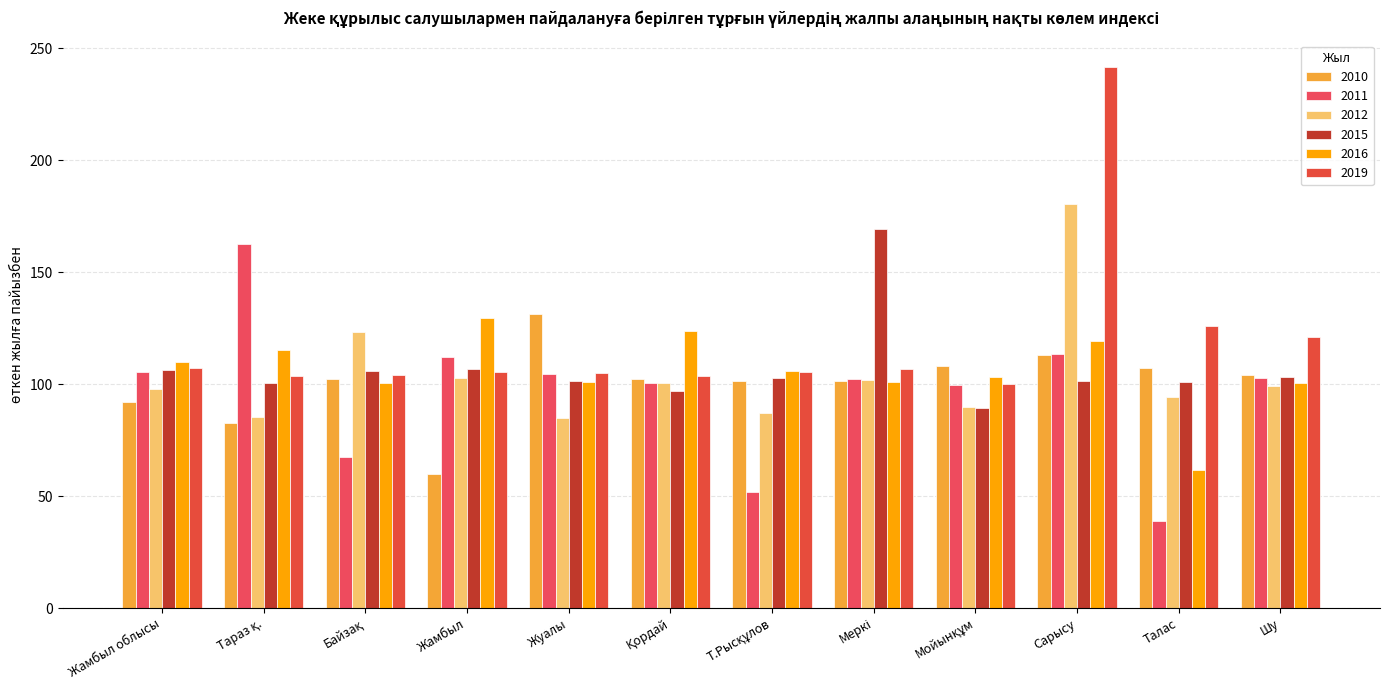

What are all the series names shown in the legend?

2010, 2011, 2012, 2015, 2016, 2019